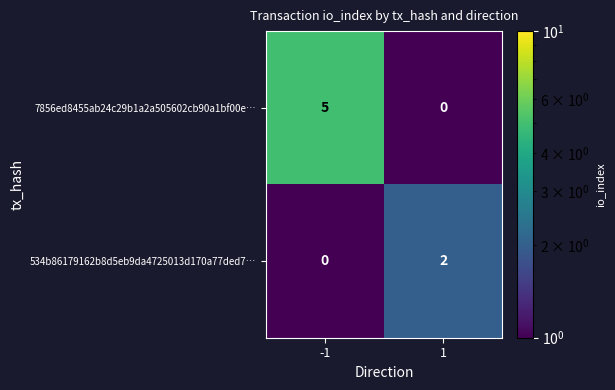

What is the total value across all series at -1?

5